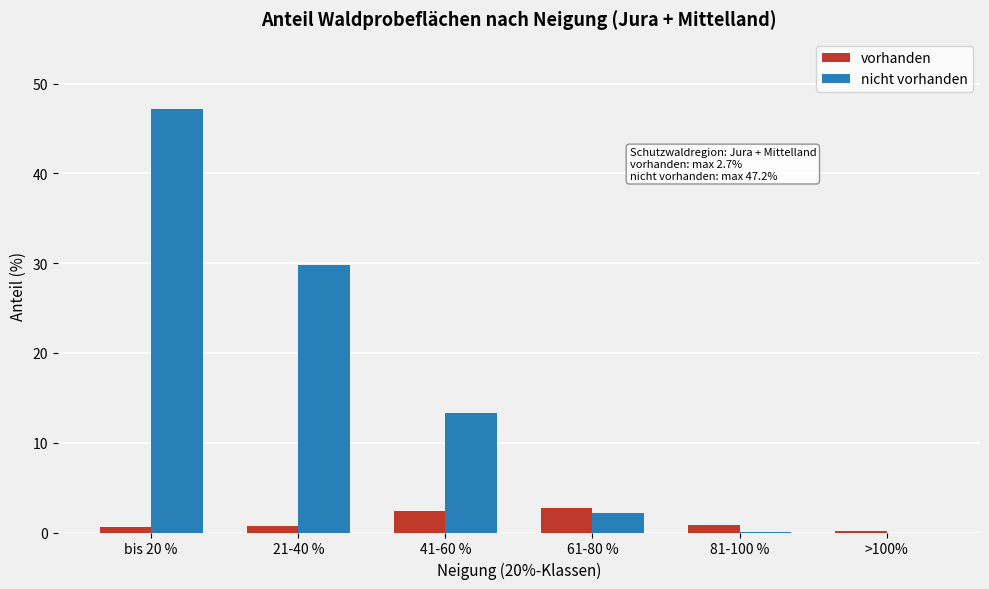

At which category is the sum across all series the highest?

bis 20 %